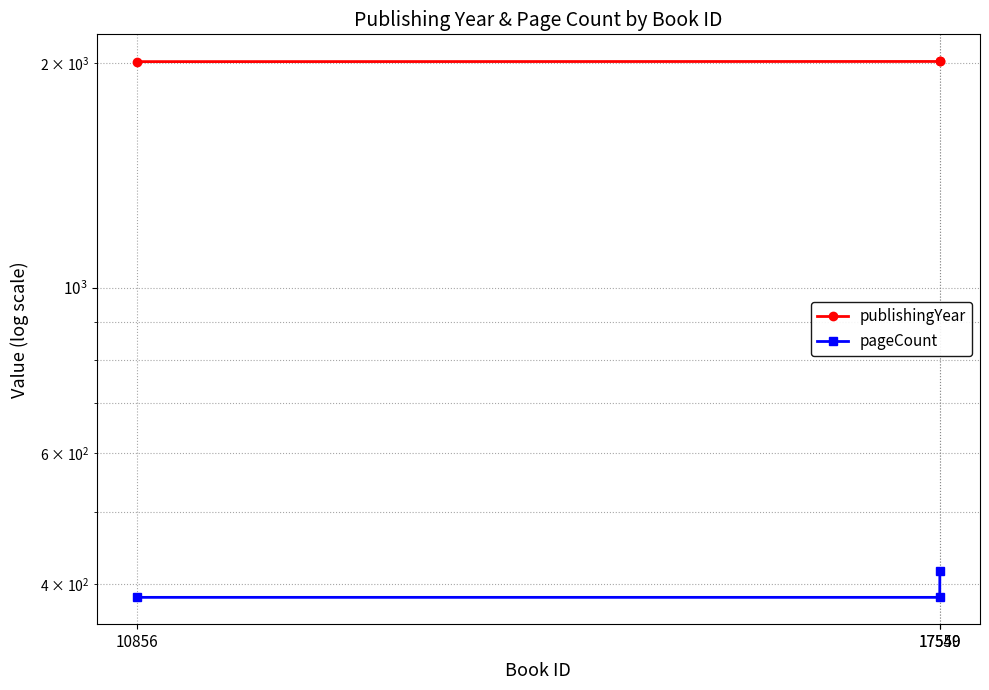

Does the chart have visible grid lines?

Yes